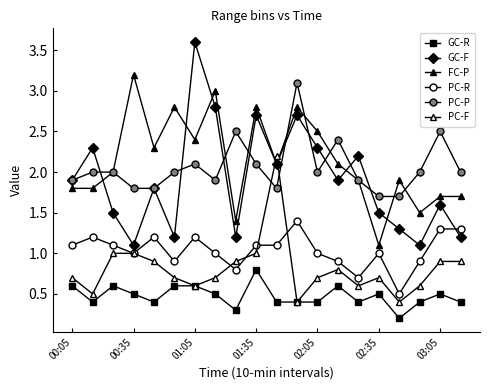

Reading right to left, extract all data points from this chart.

GC-R: 0.4	0.5	0.4	0.2	0.5	0.4	0.6	0.4	0.4	0.4	0.8	0.3	0.5	0.6	0.6	0.4	0.5	0.6	0.4	0.6
GC-F: 1.2	1.6	1.1	1.3	1.5	2.2	1.9	2.3	2.7	2.1	2.7	1.2	2.8	3.6	1.2	1.8	1.1	1.5	2.3	1.9
FC-P: 1.7	1.7	1.5	1.9	1.1	1.9	2.1	2.5	2.8	2.1	2.8	1.4	3.0	2.4	2.8	2.3	3.2	2.0	1.8	1.8
PC-R: 1.3	1.3	0.9	0.5	1.0	0.7	0.9	1.0	1.4	1.1	1.1	0.8	1.0	1.2	0.9	1.2	1.0	1.1	1.2	1.1
PC-P: 2.0	2.5	2.0	1.7	1.7	1.9	2.4	2.0	3.1	1.8	2.1	2.5	1.9	2.1	2.0	1.8	1.8	2.0	2.0	1.9
PC-F: 0.9	0.9	0.6	0.4	0.7	0.6	0.8	0.7	0.4	2.2	1.0	0.9	0.7	0.6	0.7	0.9	1.0	1.0	0.5	0.7